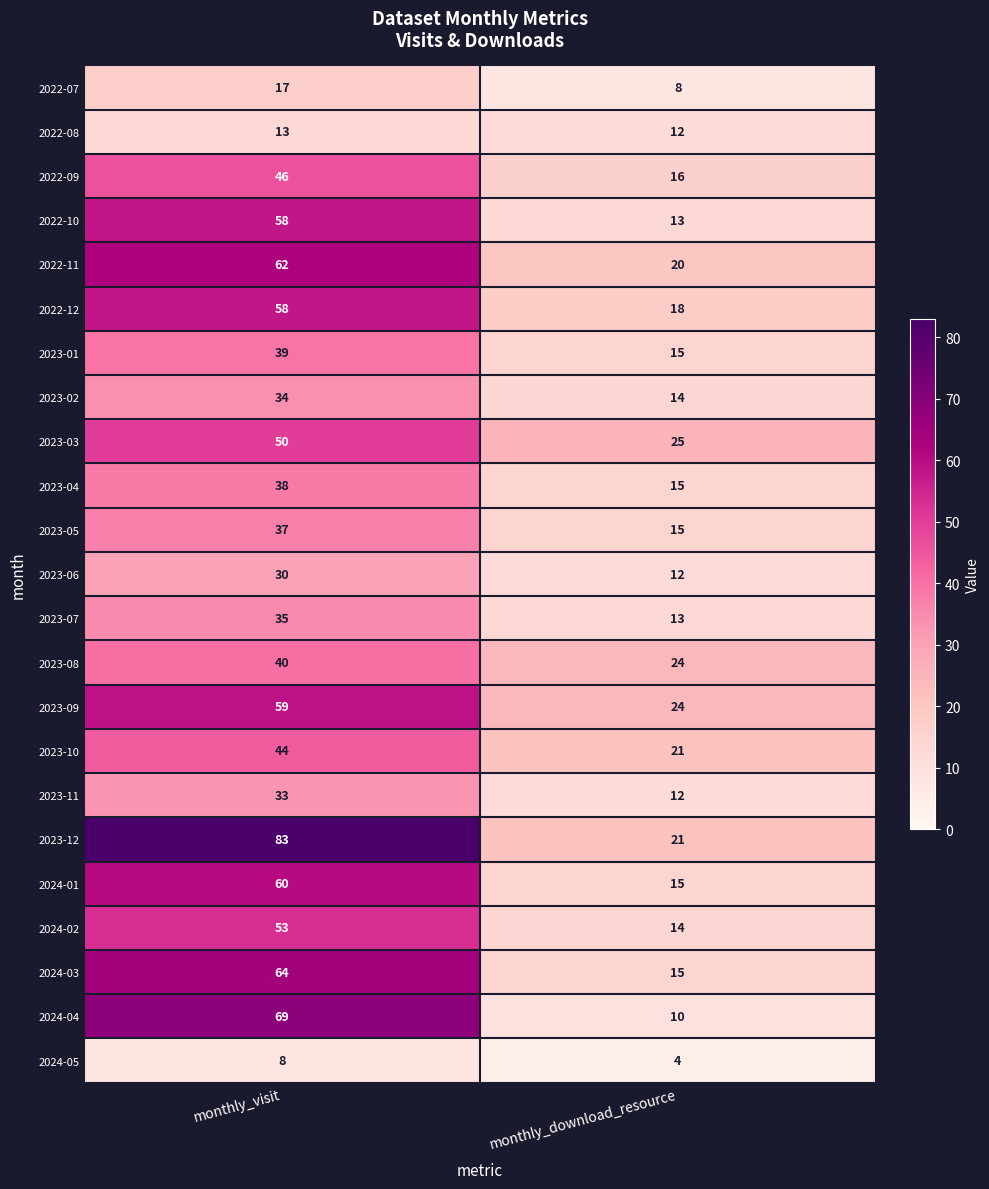

What is the average value of the monthly_download_resource series?

15